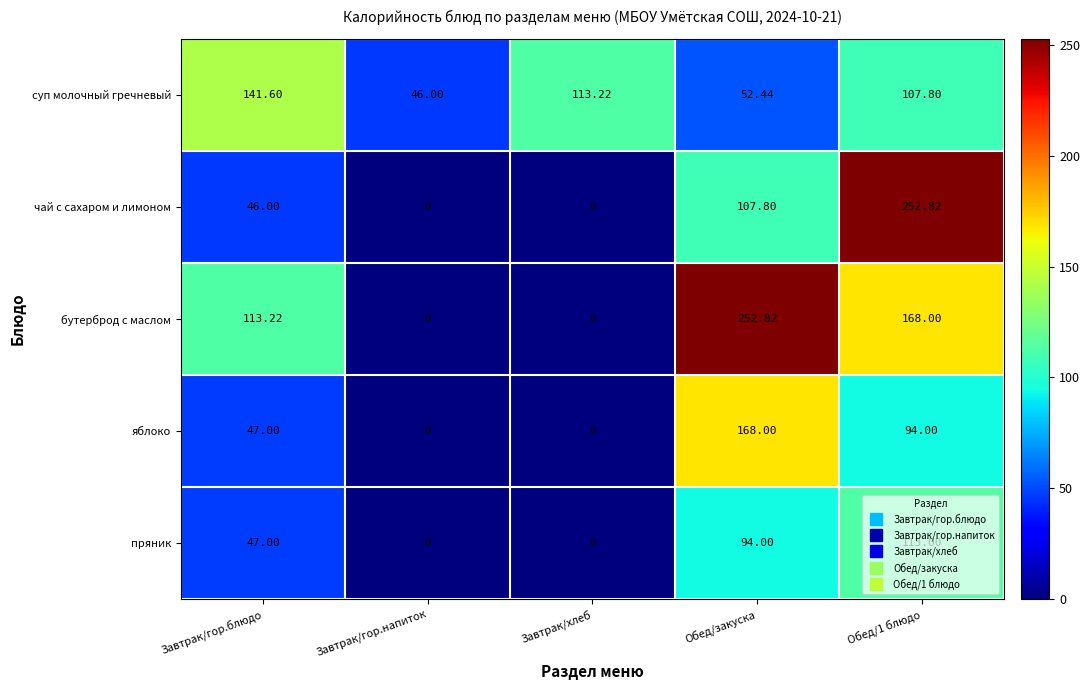

What is the spread (max minus min) of values at Обед/1 блюдо?

158.8